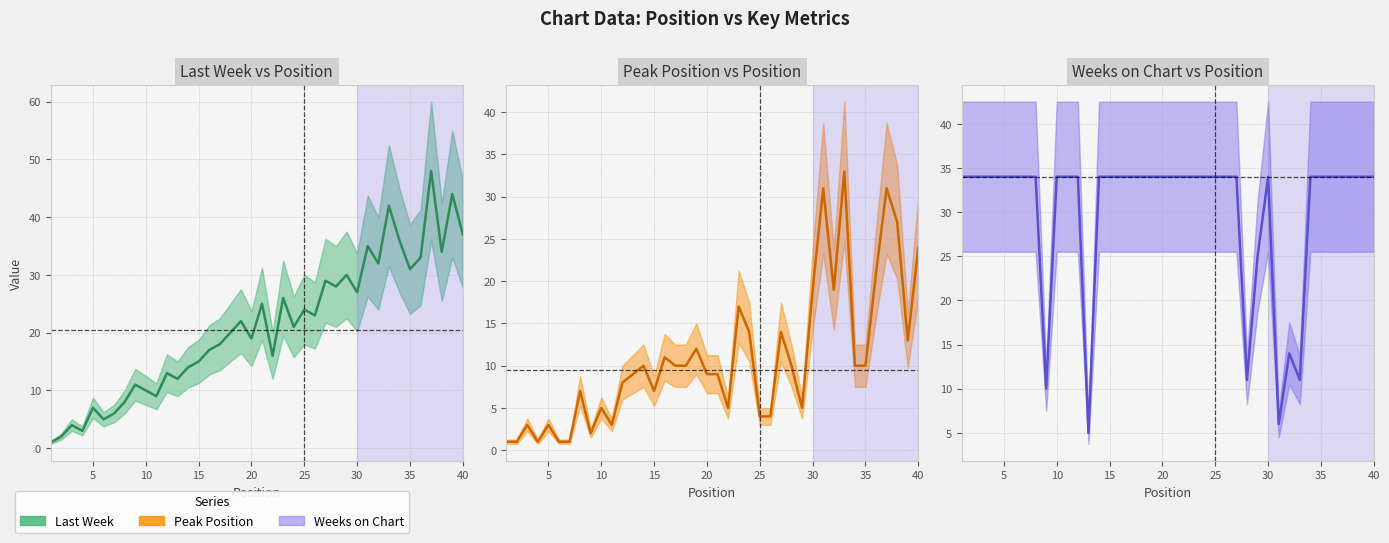

In Weeks on Chart, how many points are higher than both neighbors (excluding endpoints)?

2